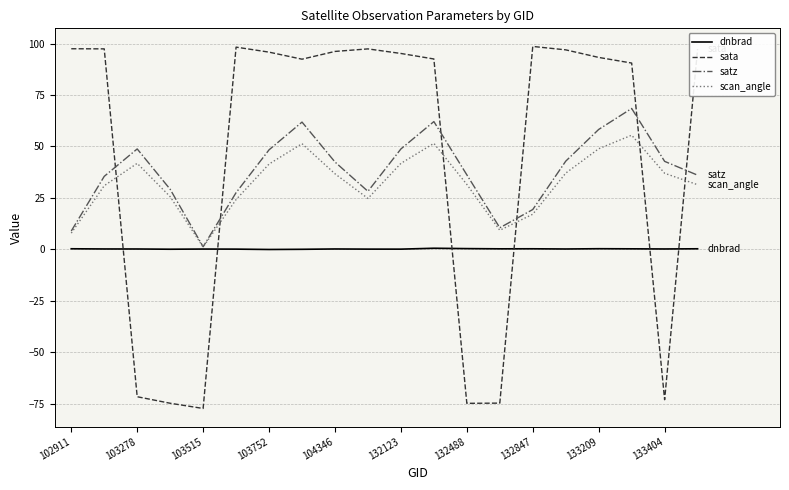

Rank the series by their maximum value, from highest to lowest.

sata, satz, scan_angle, dnbrad